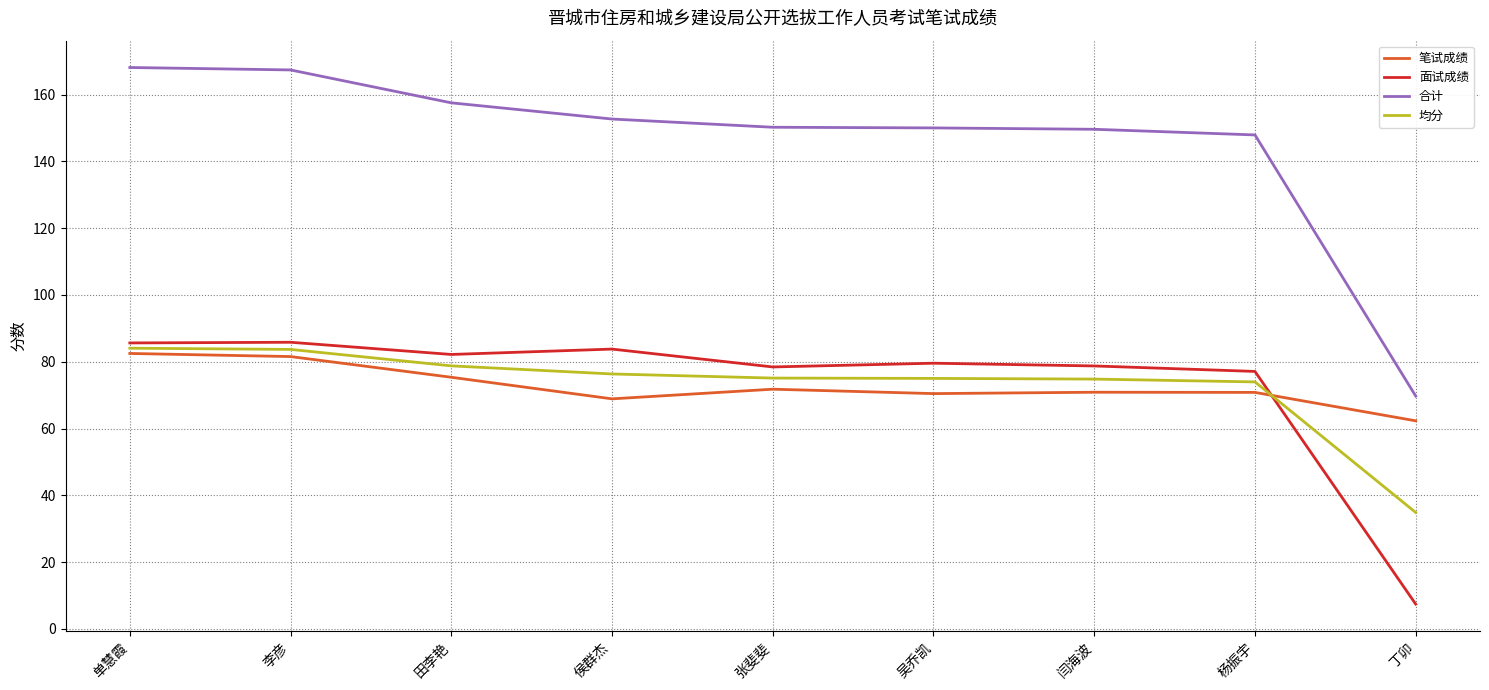

What is the minimum value shown in the chart?

7.4